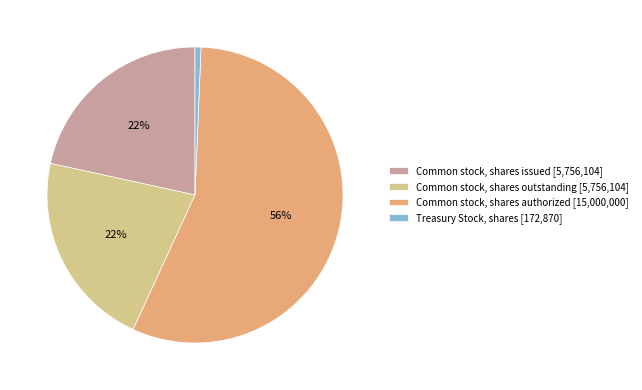

To the nearest percent, what percentage of the pie is Treasury Stock, shares?

1%